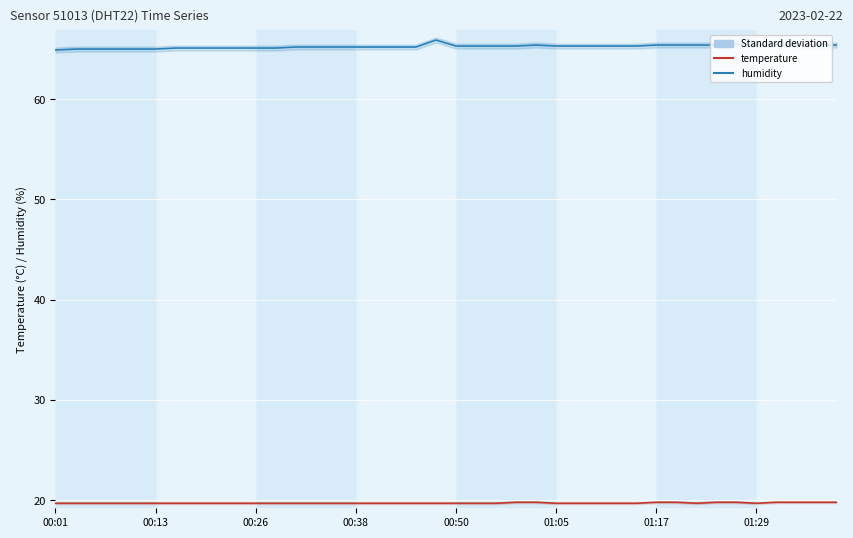

True or false: temperature has a value of 4.1 at 21.

False